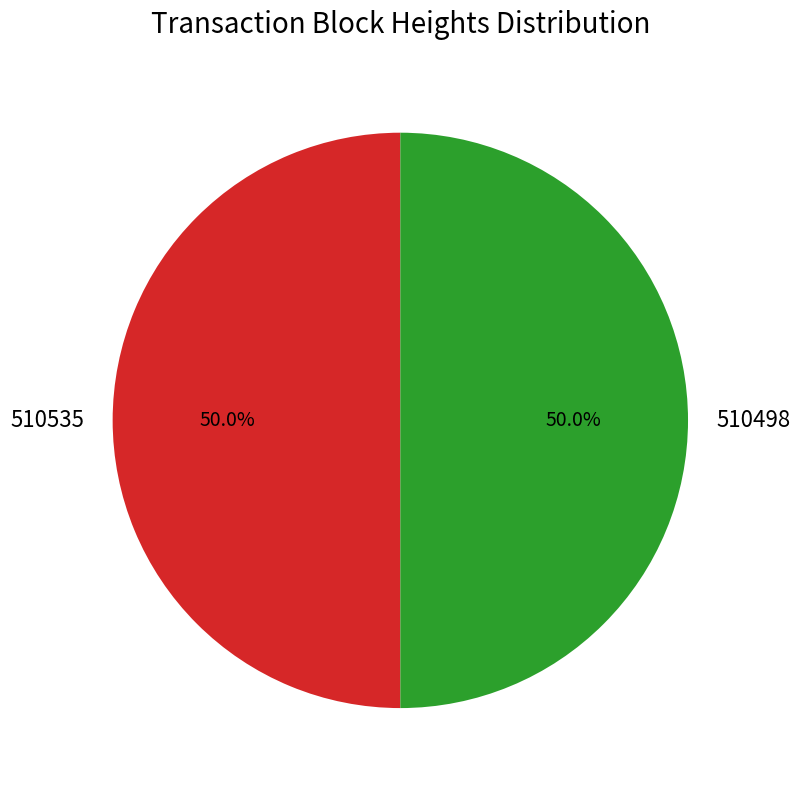

What is the ratio of the value at 510535 to the value at 510498?

1.0